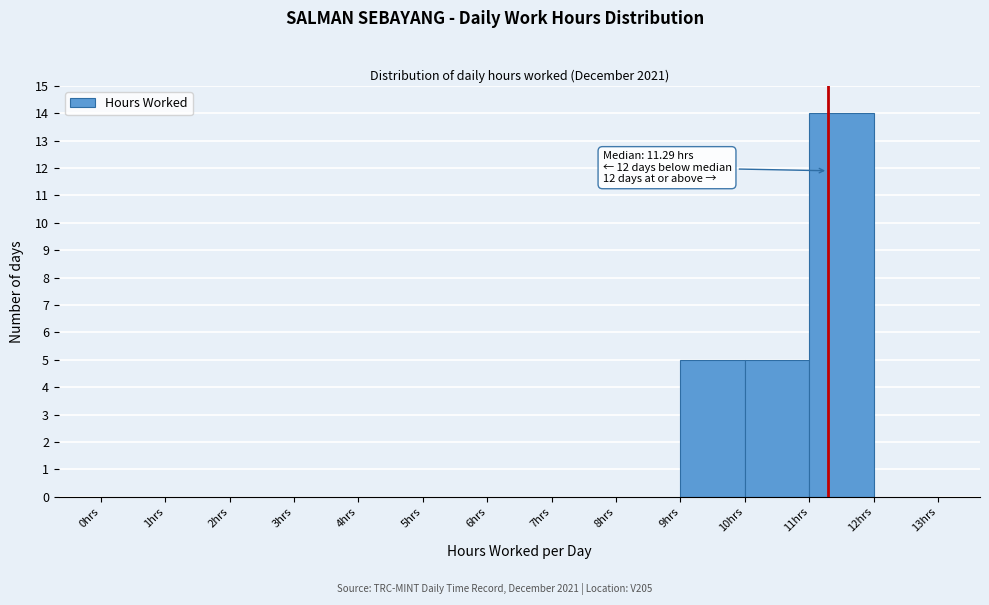

Over which range of the x-axis is the bar tallest?

11 to 12